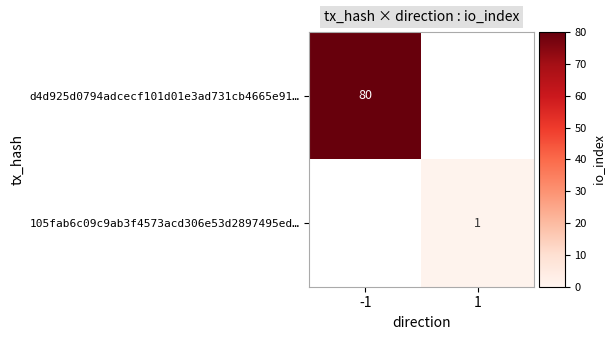

Is it true that d4d925d0794adcecf101d01e3ad731cb4665e91… equals 120 at -1?

False